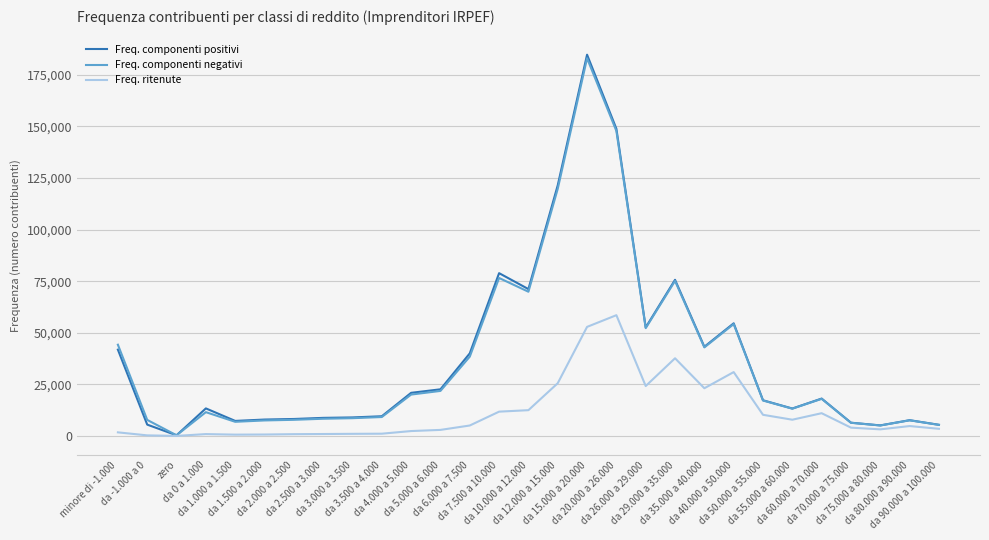

What are all the series names shown in the legend?

Freq. componenti positivi, Freq. componenti negativi, Freq. ritenute